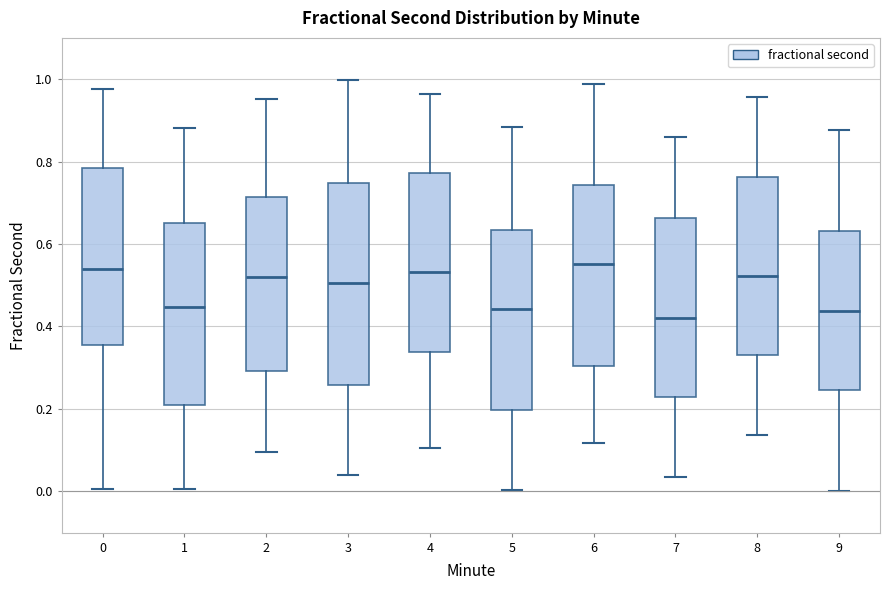

Where does the median line of the box at x = 6 sit on the y-axis? The values are not printed on the chart, so give them approximately, as read against the axis.

0.56